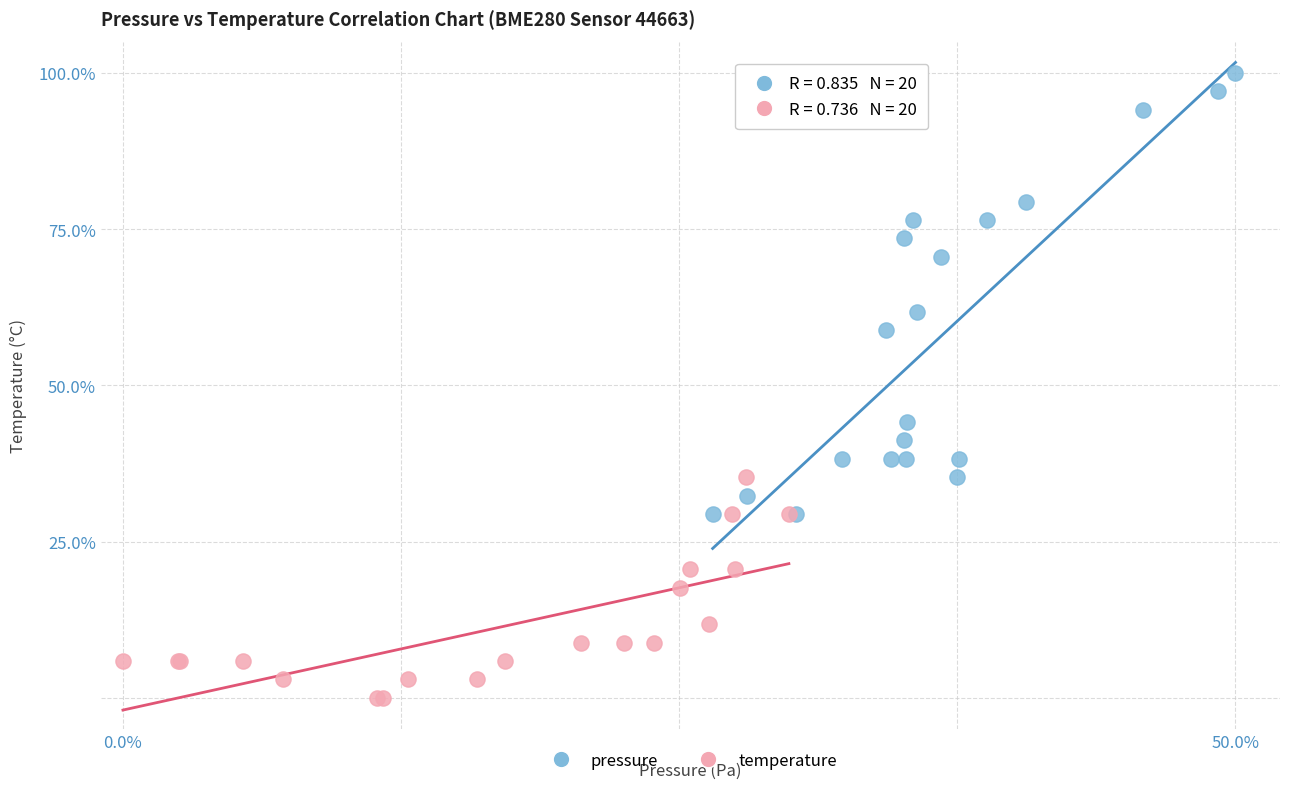

Which series has the largest Y range (max minus min)?

pressure